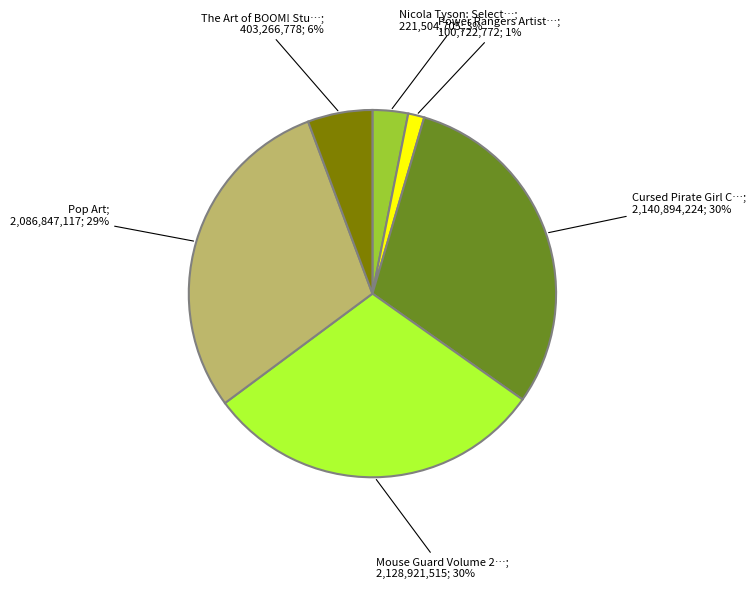

To the nearest percent, what is the difference between the largest and smallest slice percentages?

29%